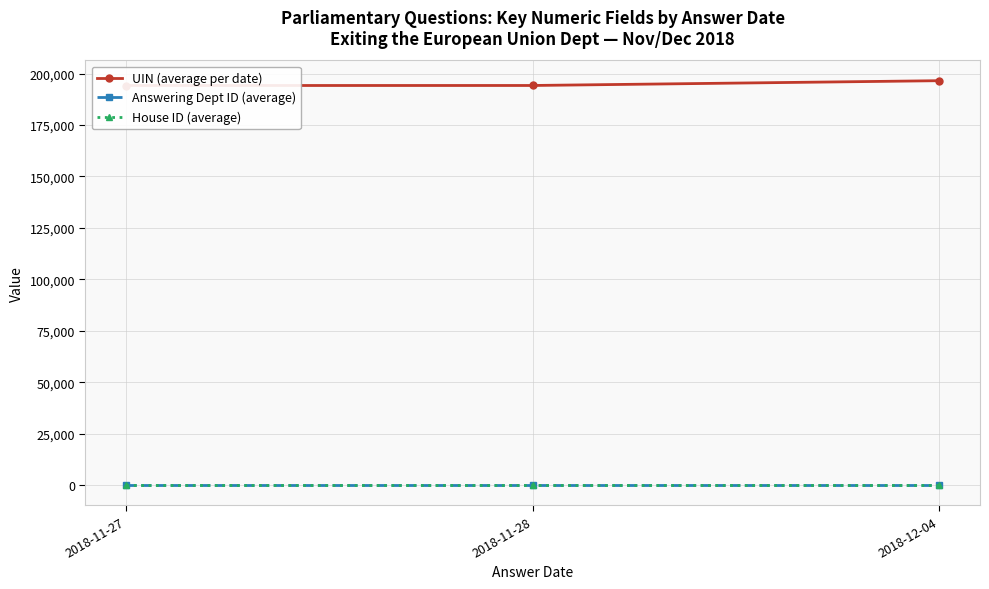

List the series in order of their peak value, highest first.

UIN (average per date), Answering Dept ID (average), House ID (average)